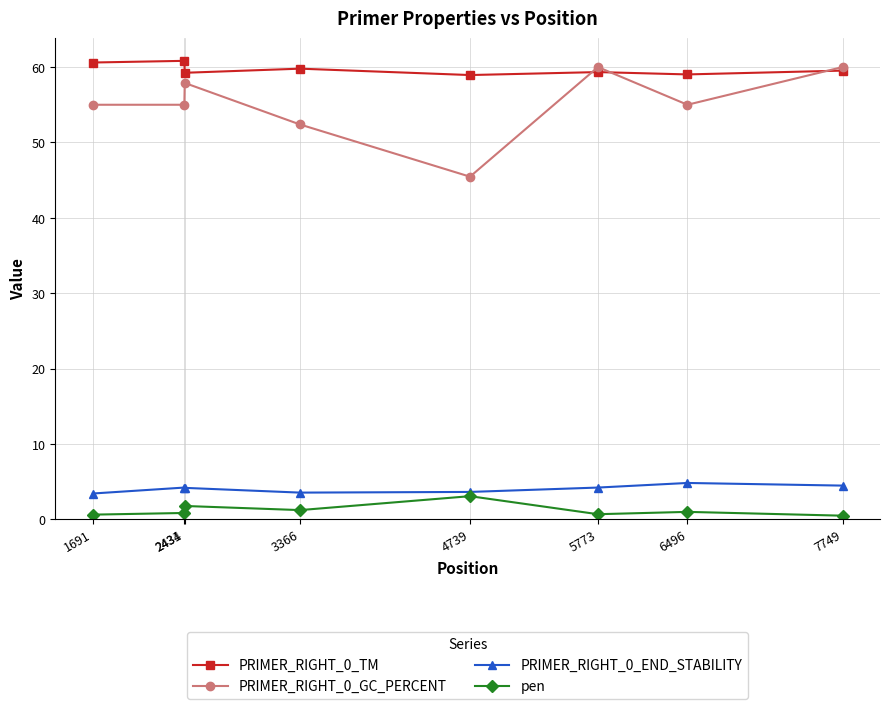

What value does the PRIMER_RIGHT_0_TM series have at 1691?

60.6